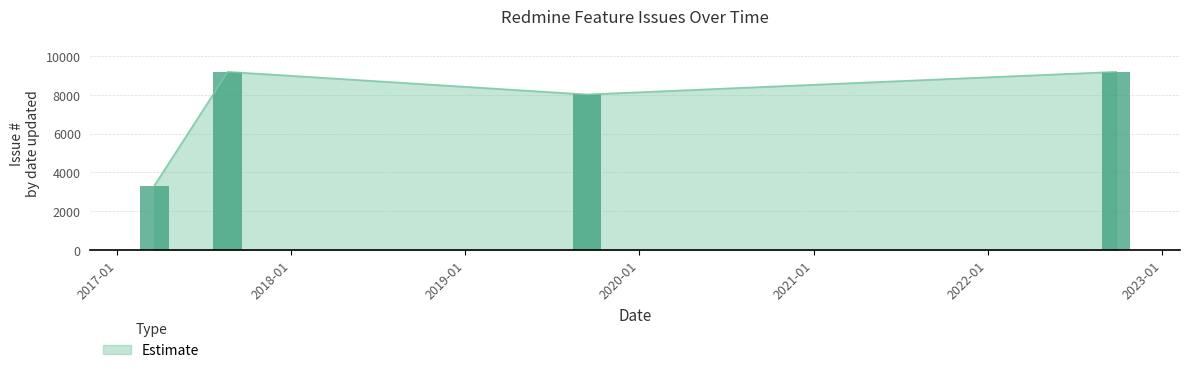

List the labels in order of value, smallest first.

2017-03-20, 2019-09-13, 2017-08-21, 2022-09-27